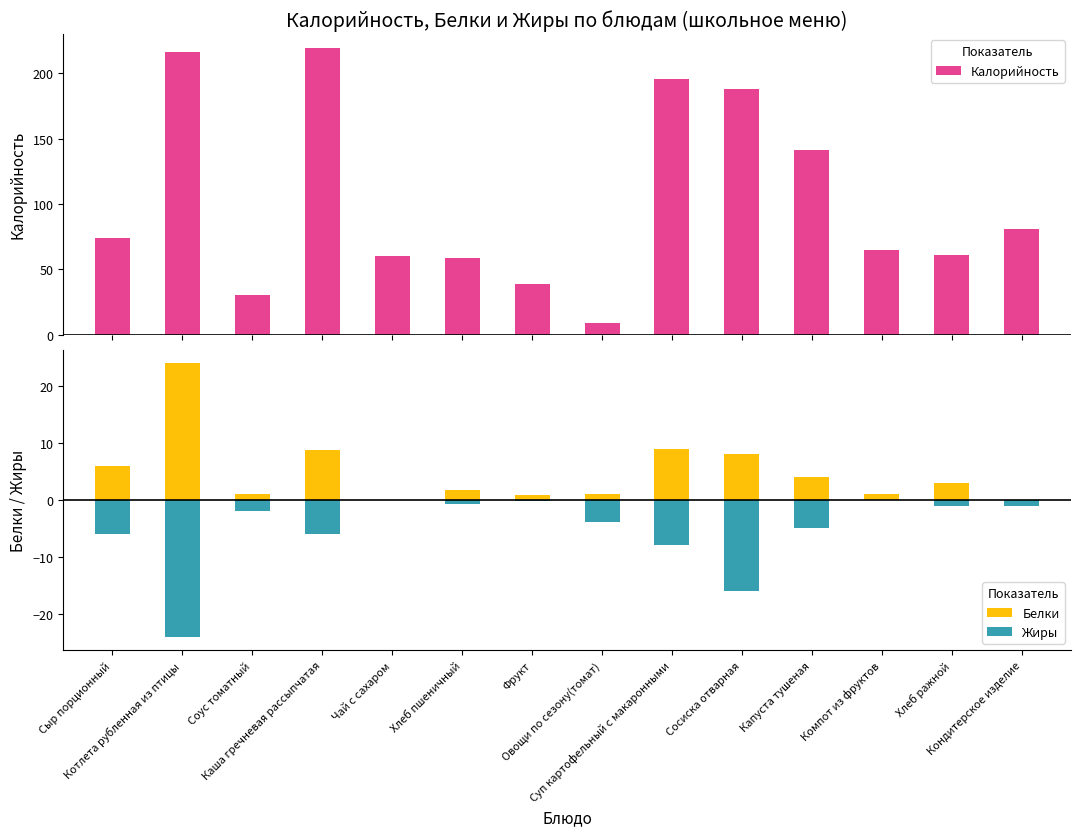

Which category has the lowest value across all series?

Котлета рубленная из птицы